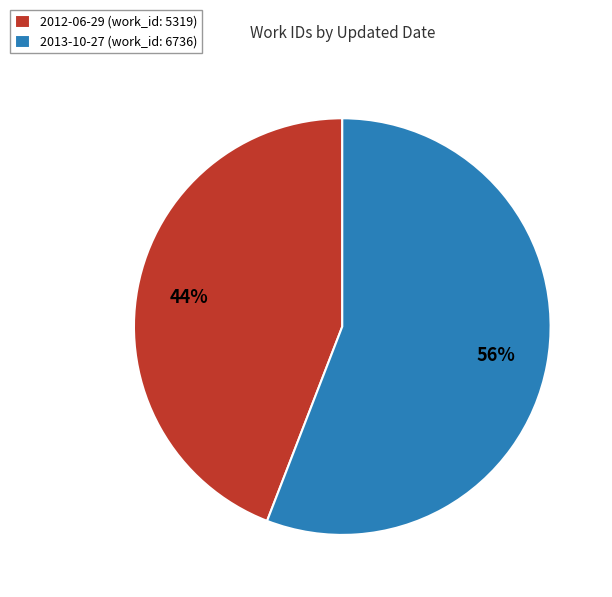

Does 2013-10-27 represent more than half of the total?

Yes